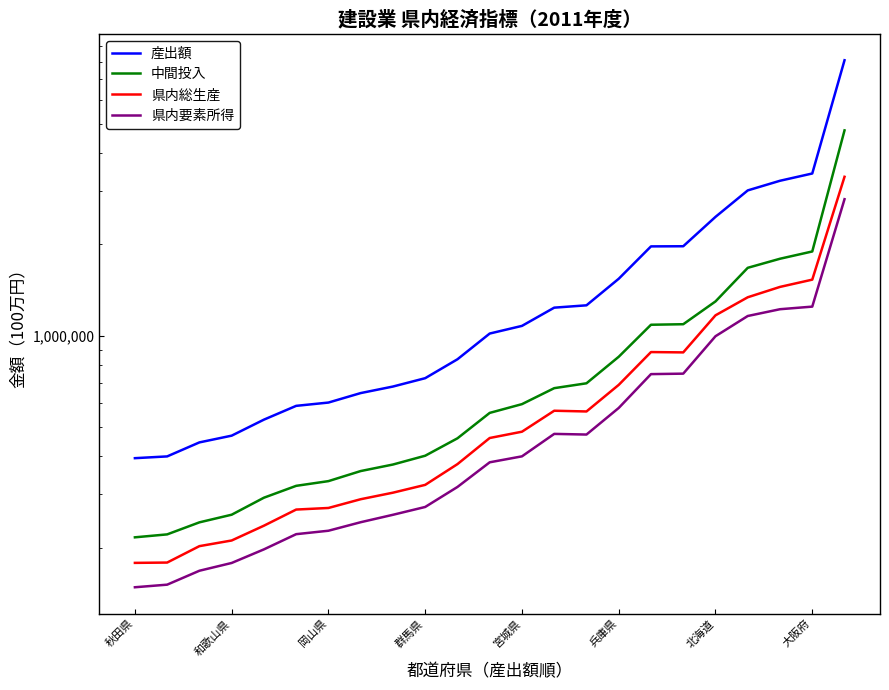

Is it true that 産出額 equals 3427143 at 大阪府?

True